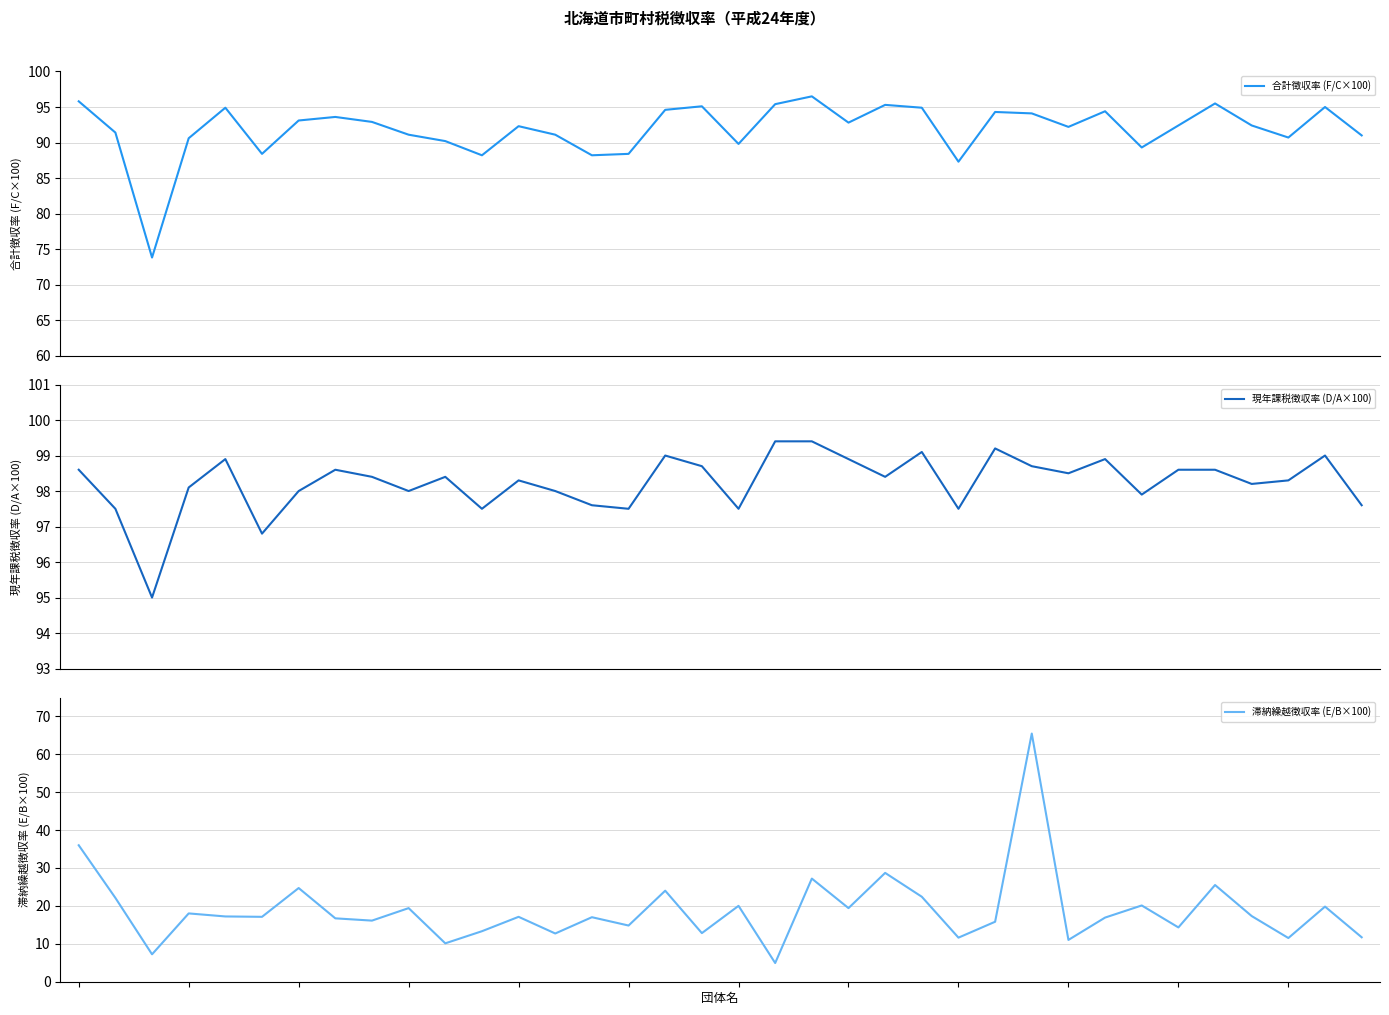

The value of 現年課税徴収率 (D/A×100) at 0 is 154.7. True or false?

False